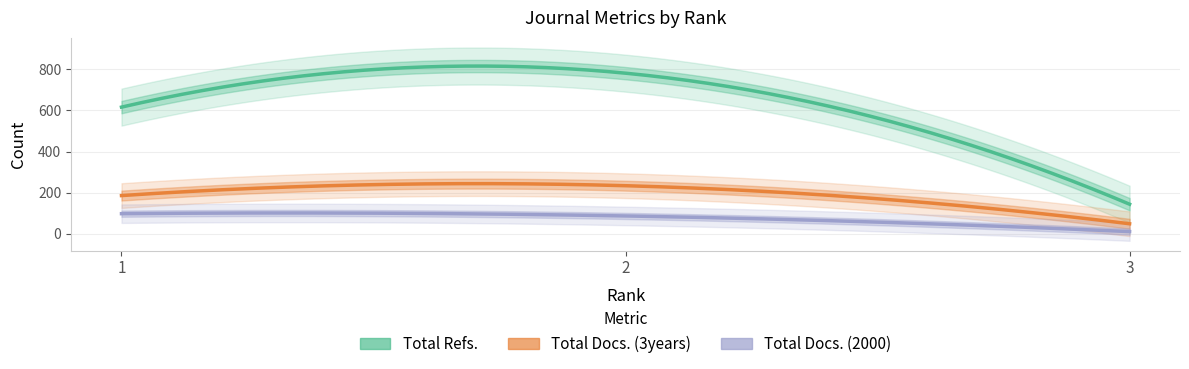

Which series has the largest total across all categories?

Total Refs.